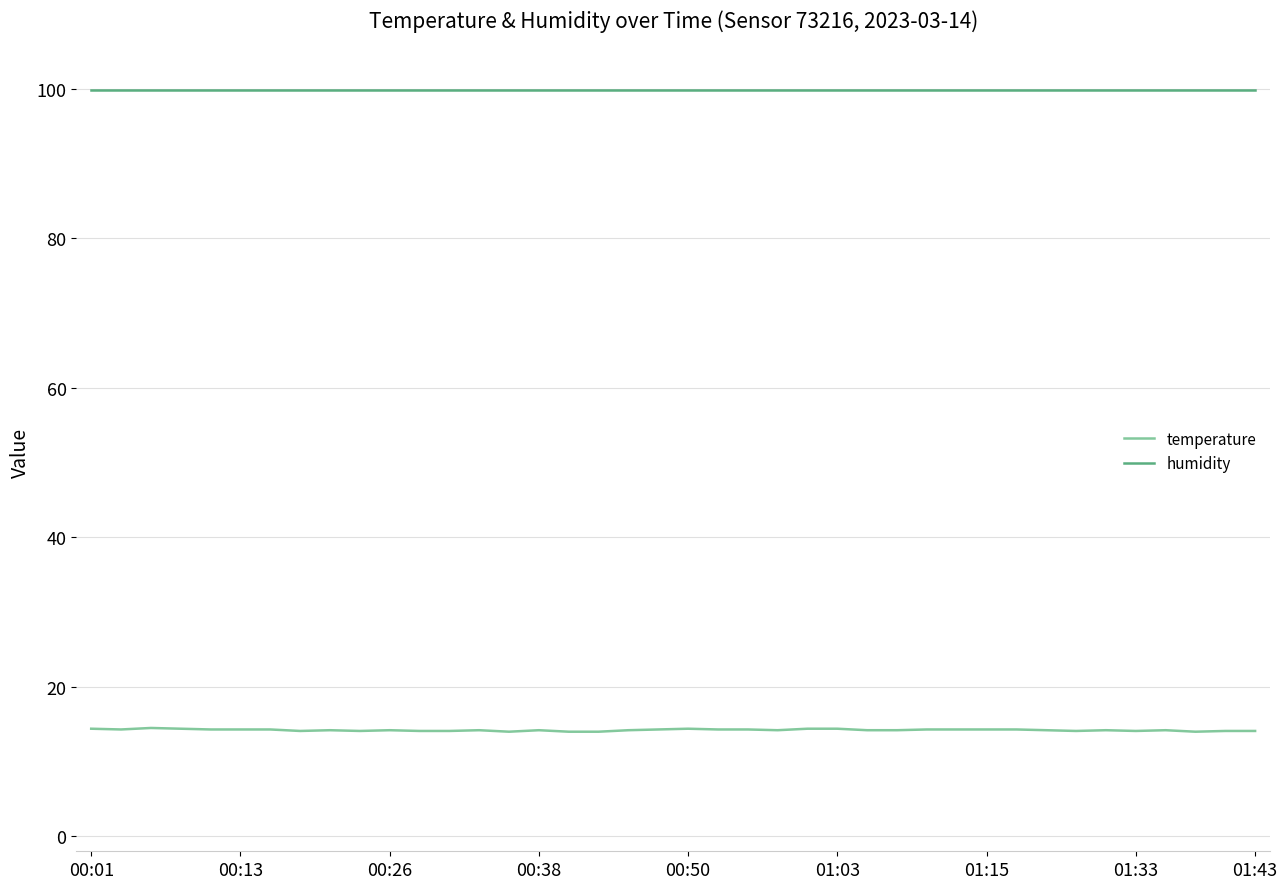

List the series in order of their peak value, lowest first.

temperature, humidity